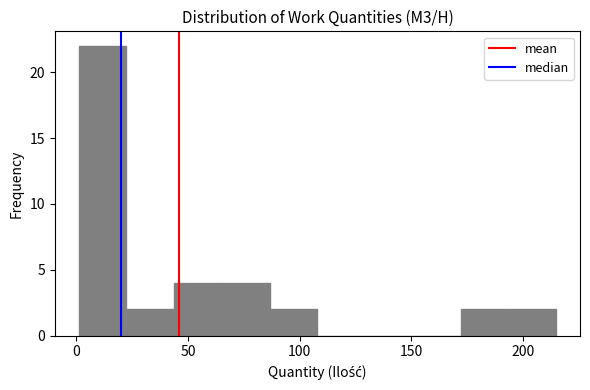

Over which range of the x-axis is the bar tallest?

0 to 20